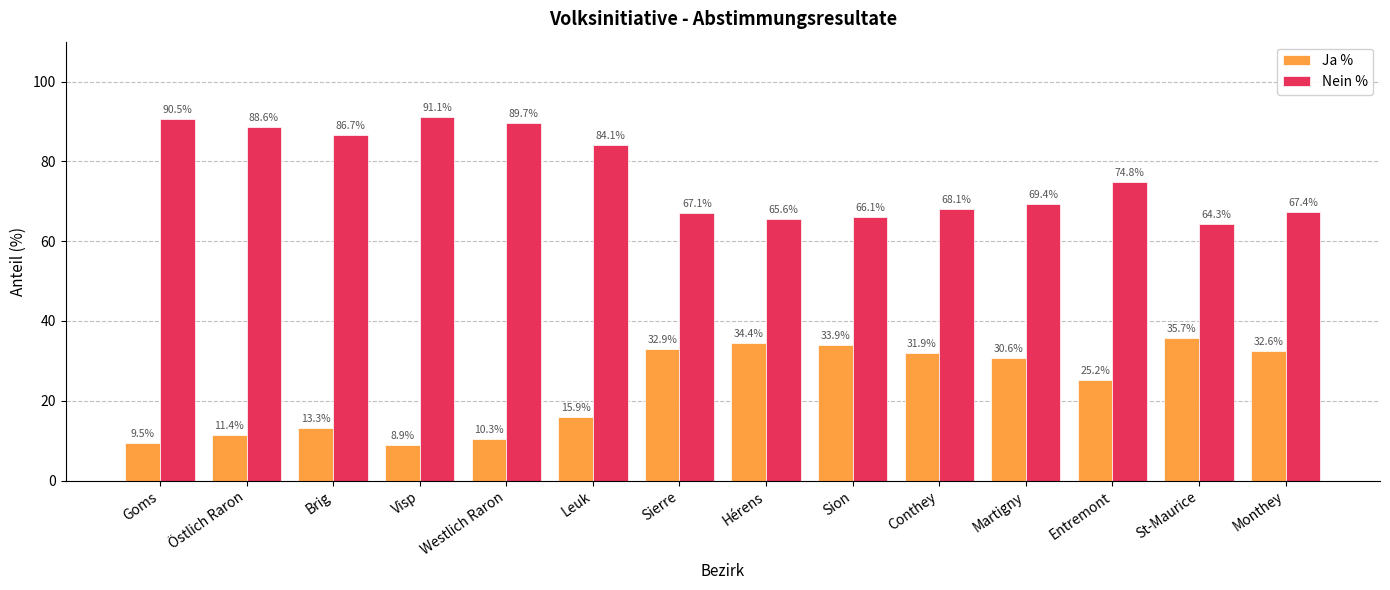

Reading left to right, extract all data points from this chart.

Ja %: Goms=9.5	Östlich Raron=11.4	Brig=13.3	Visp=8.9	Westlich Raron=10.3	Leuk=15.9	Sierre=32.9	Hérens=34.4	Sion=33.9	Conthey=31.9	Martigny=30.6	Entremont=25.2	St-Maurice=35.7	Monthey=32.6
Nein %: Goms=90.5	Östlich Raron=88.6	Brig=86.7	Visp=91.1	Westlich Raron=89.7	Leuk=84.1	Sierre=67.1	Hérens=65.6	Sion=66.1	Conthey=68.1	Martigny=69.4	Entremont=74.8	St-Maurice=64.3	Monthey=67.4